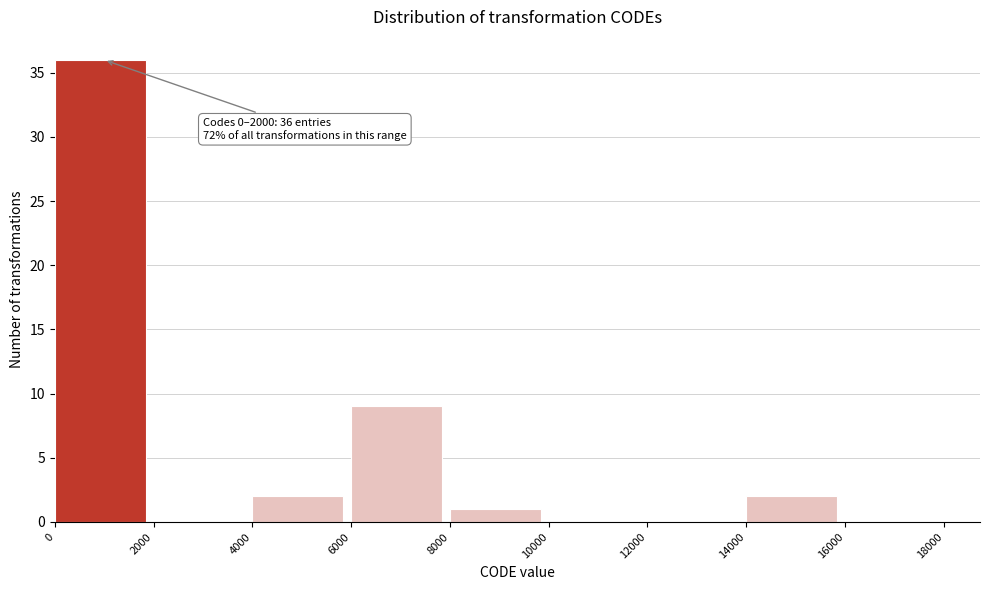

Which range on the x-axis has the tallest bar?

0 to 2000